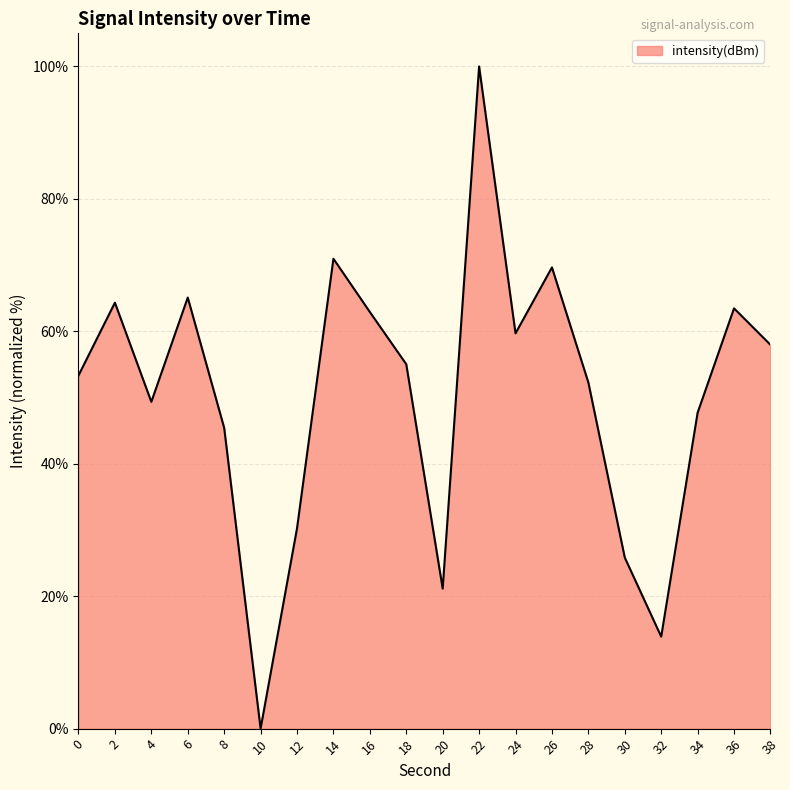

The chart shows a value of 55.0 at 18. True or false?

True